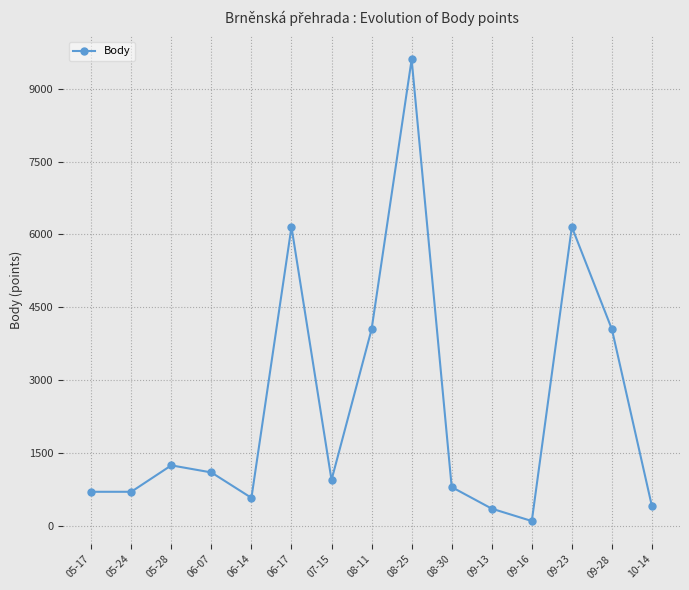

Is it true that the value at 06-17 is 10221?

False